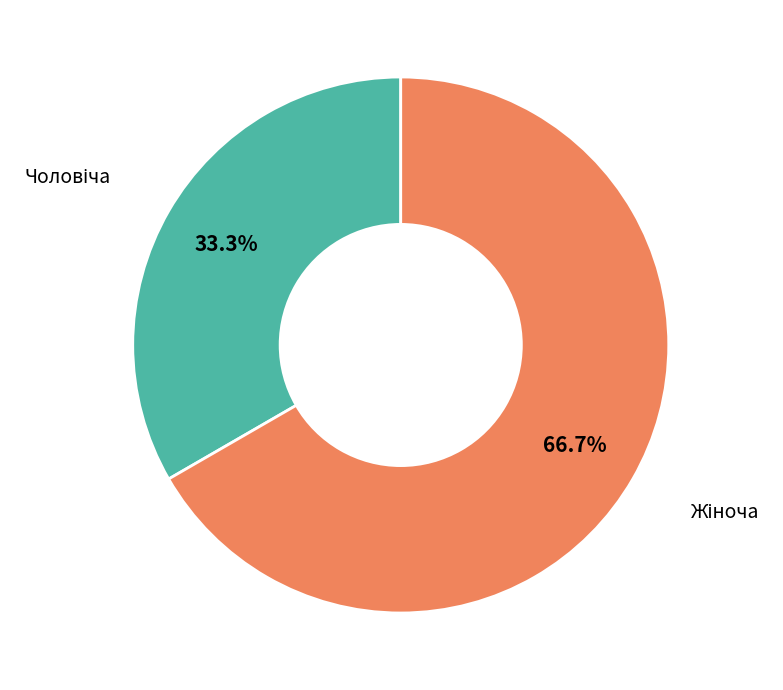

Count the number of slices in the pie.

2